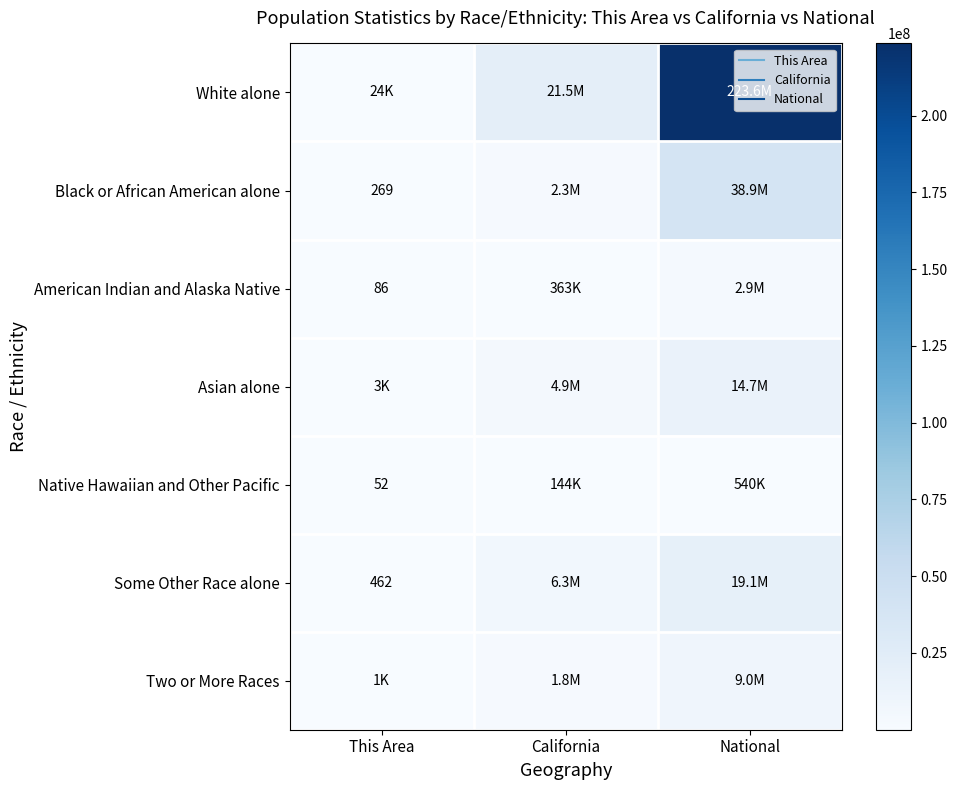

Is it true that Asian alone equals 14674252 at National?

True